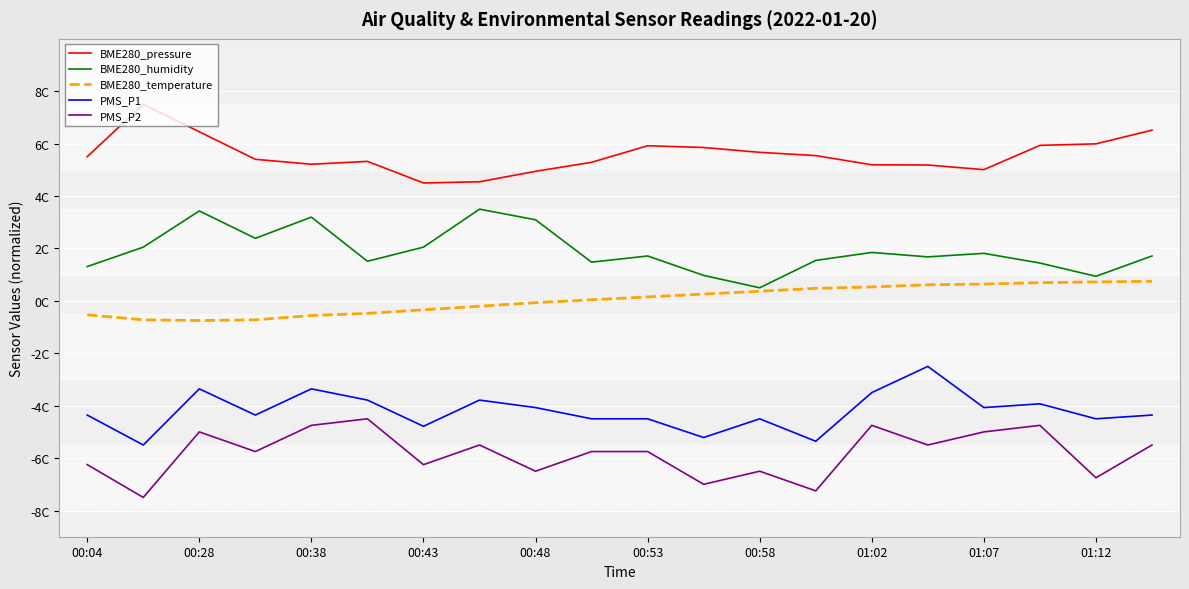

Does the chart display data point markers on the line(s)?

No